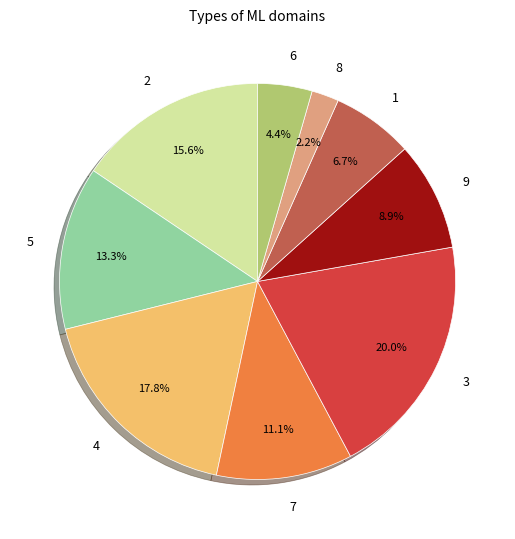

What is the largest slice in the pie chart?

3